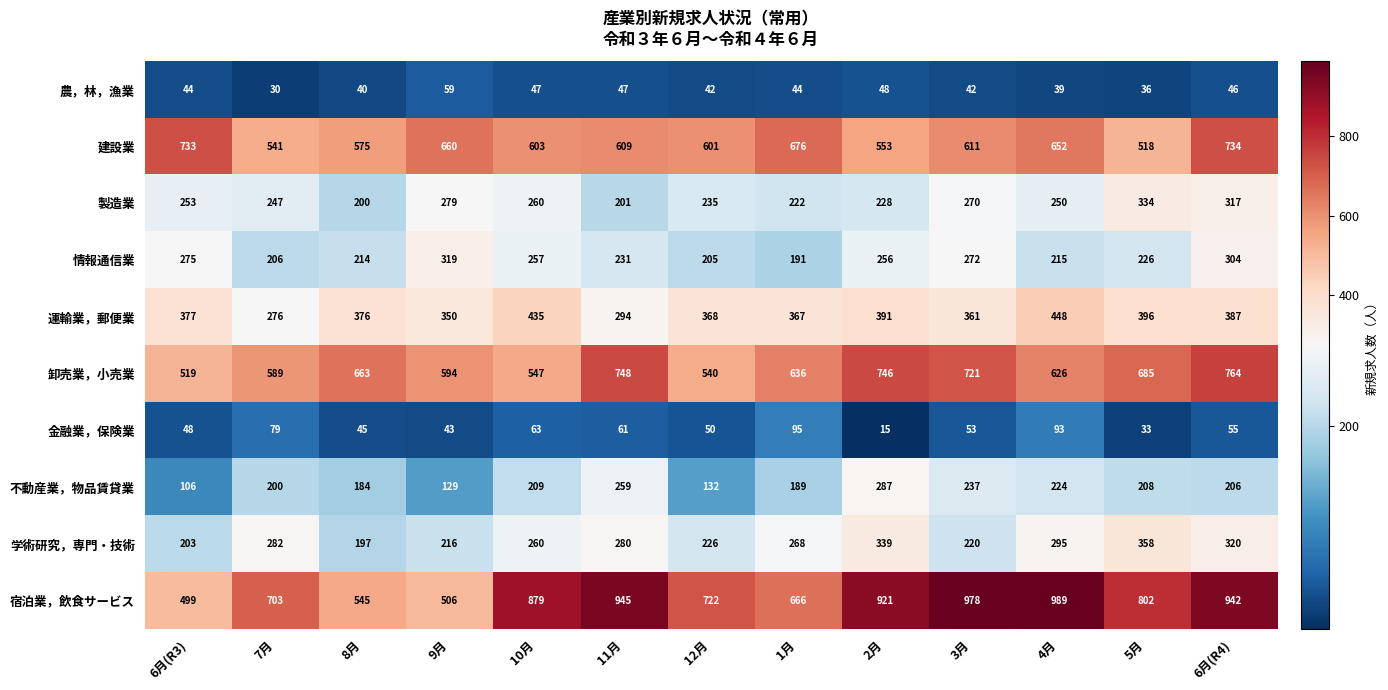

Between 7月 and 9月, which series saw the biggest shift?

宿泊業，飲食サービス